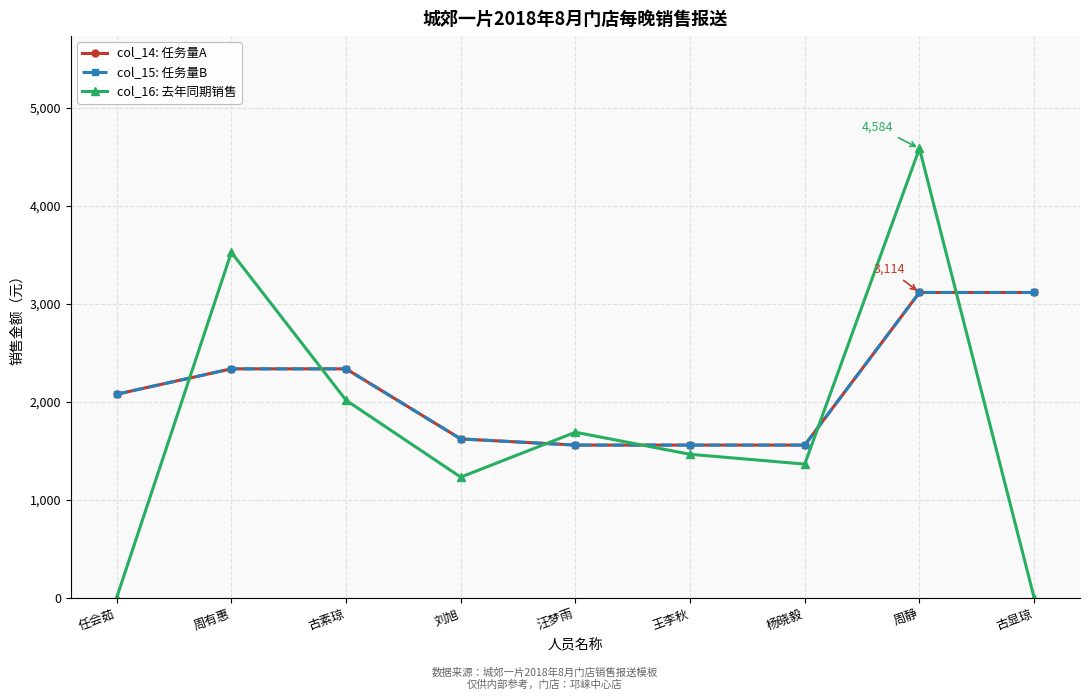

Does the chart display data point markers on the line(s)?

Yes